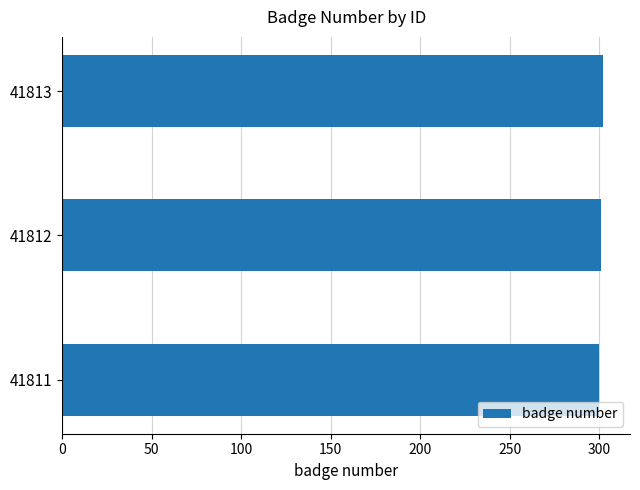

What is the sum of the values at 41812 and 41811?

601